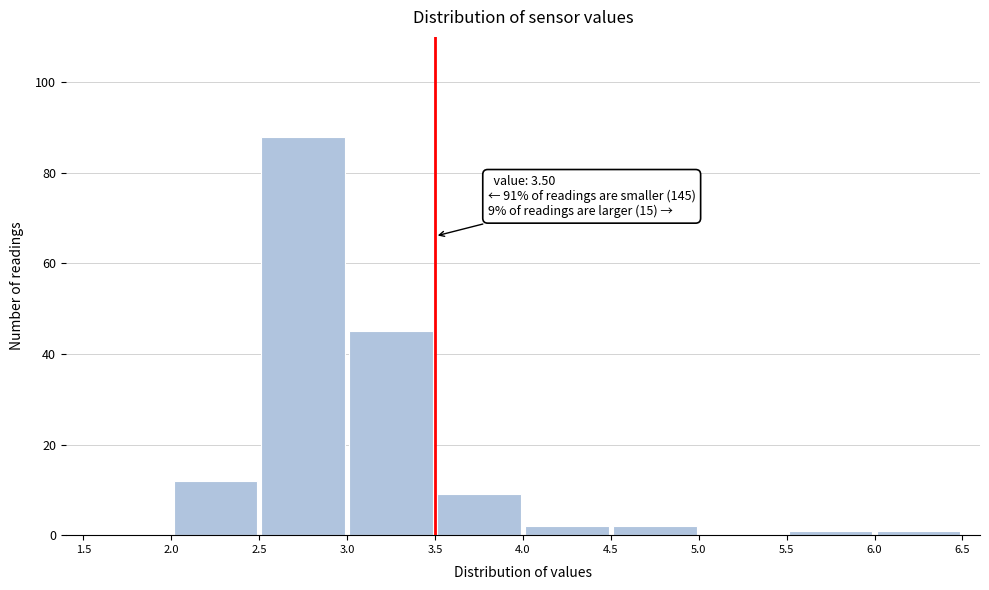

Which range on the x-axis has the tallest bar?

2.5 to 3.0